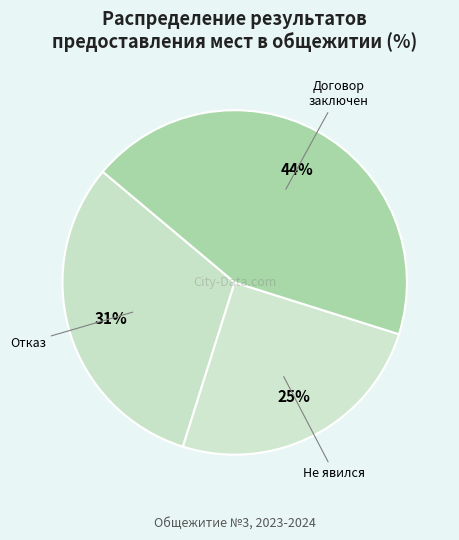

Is there a majority slice in this chart?

No